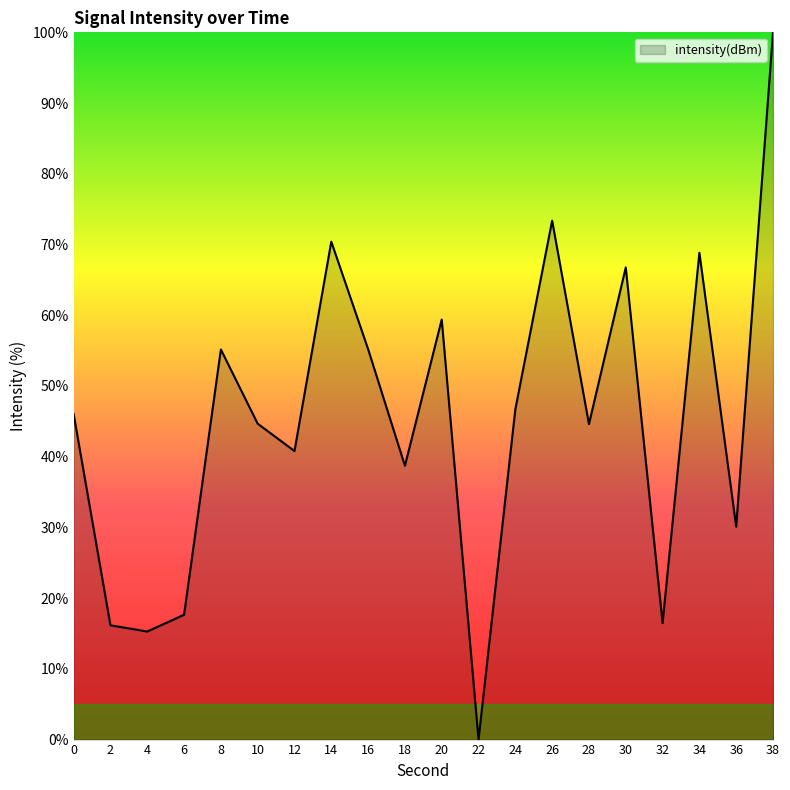

Approximately how many times larger is the value at 8 compared to 4?

3.6